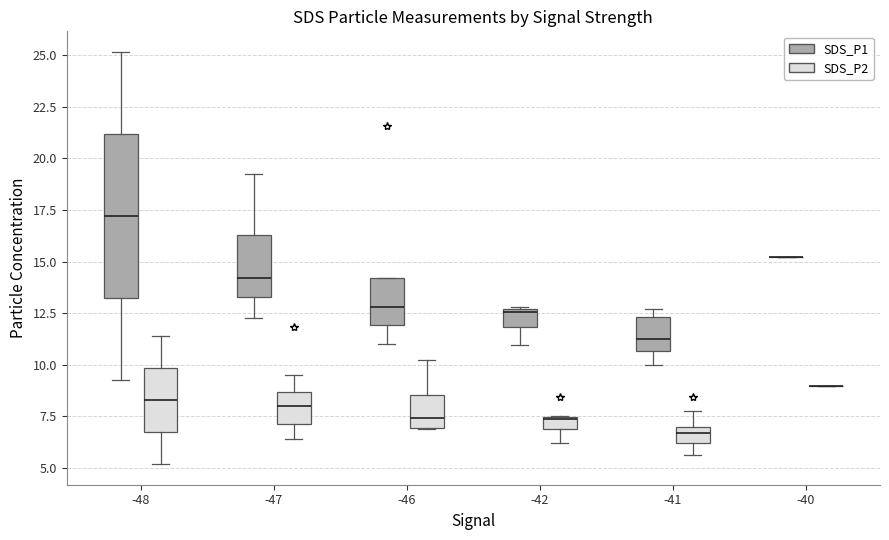

Where does the upper whisker of the box for -41 (SDS_P2) end on the y-axis? The values are not printed on the chart, so give them approximately, as read against the axis.

8.0